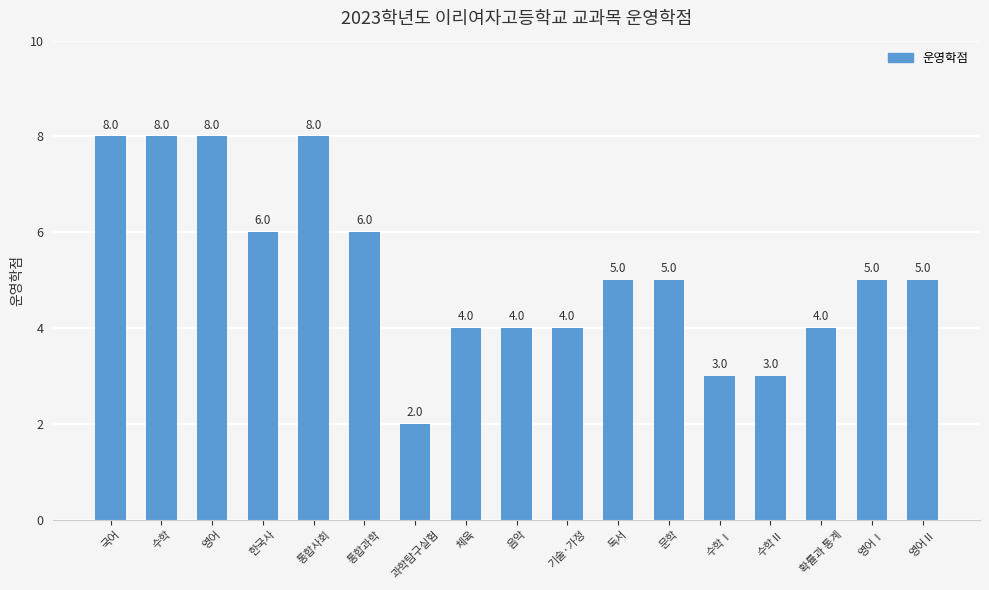

What position from the right is 확률과 통계?

3